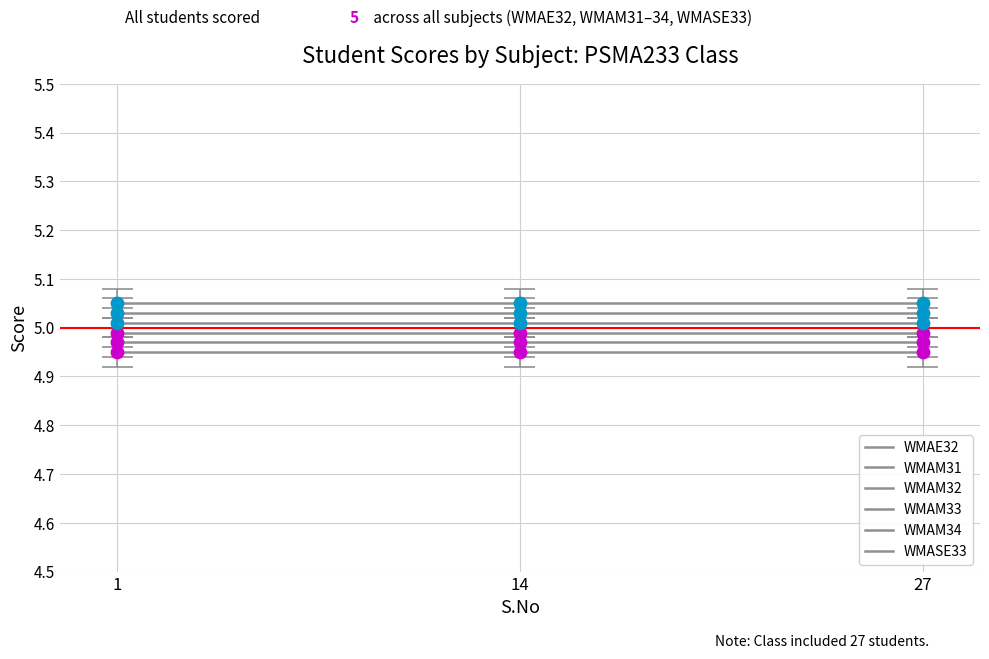

What are all the series names shown in the legend?

WMAE32, WMAM31, WMAM32, WMAM33, WMAM34, WMASE33